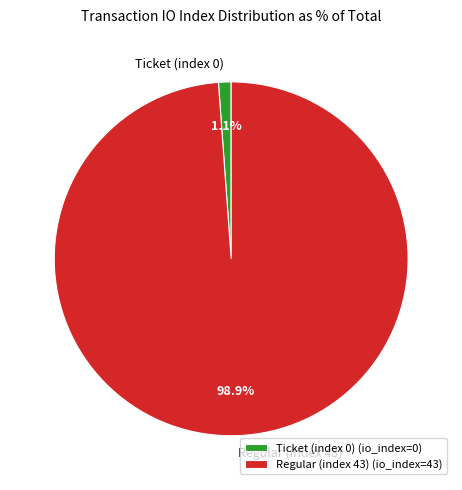

What is the largest slice in the pie chart?

Regular (index 43)